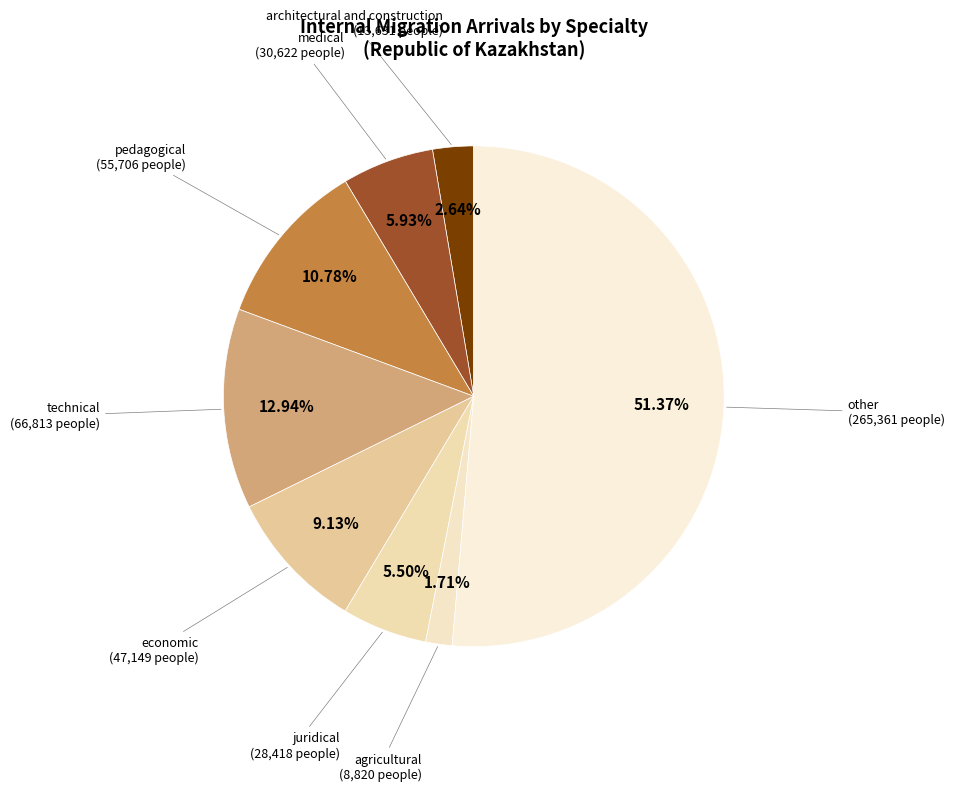

Which slice is the largest?

other